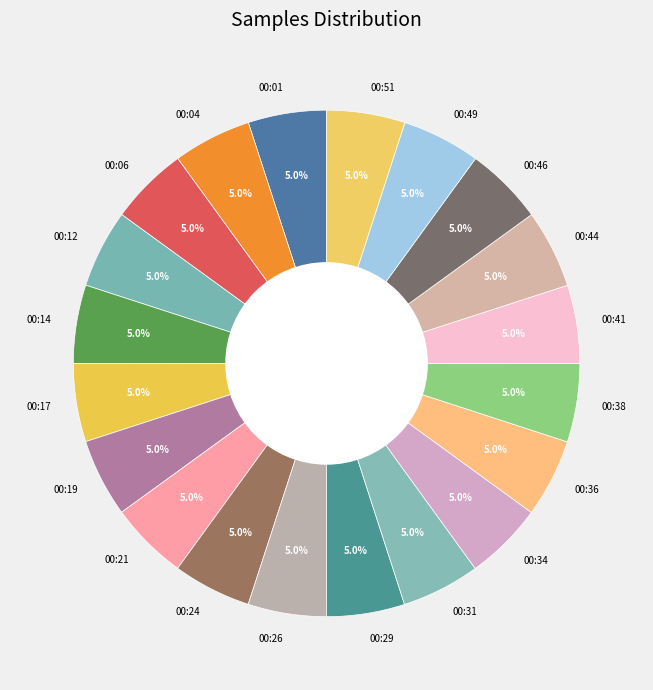

To the nearest percent, what portion does 00:44 represent?

5%